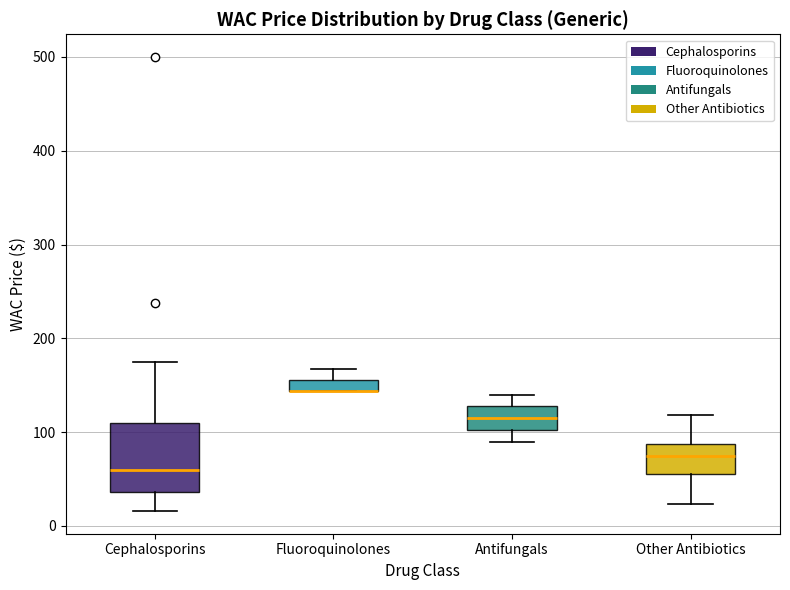

Where is the upper edge of the box for Other Antibiotics on the y-axis? The values are not printed on the chart, so give them approximately, as read against the axis.

90